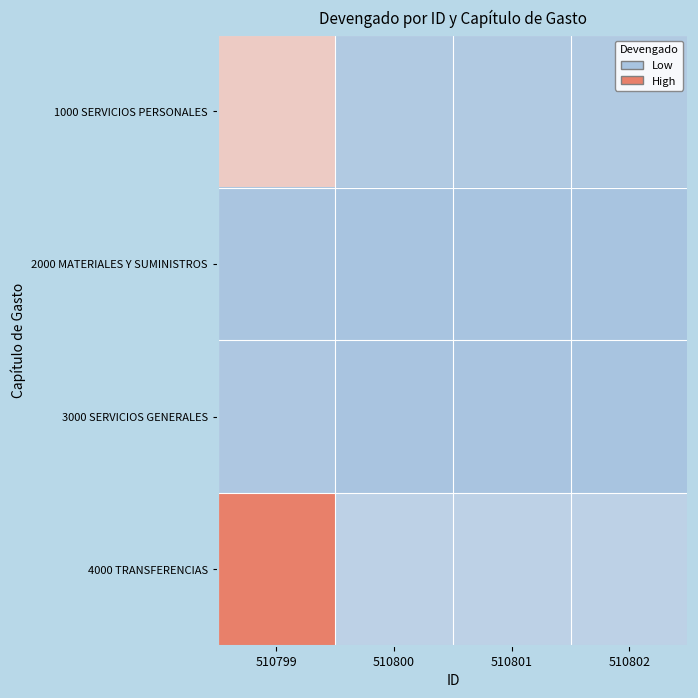

Count the number of data series in this chart.

4